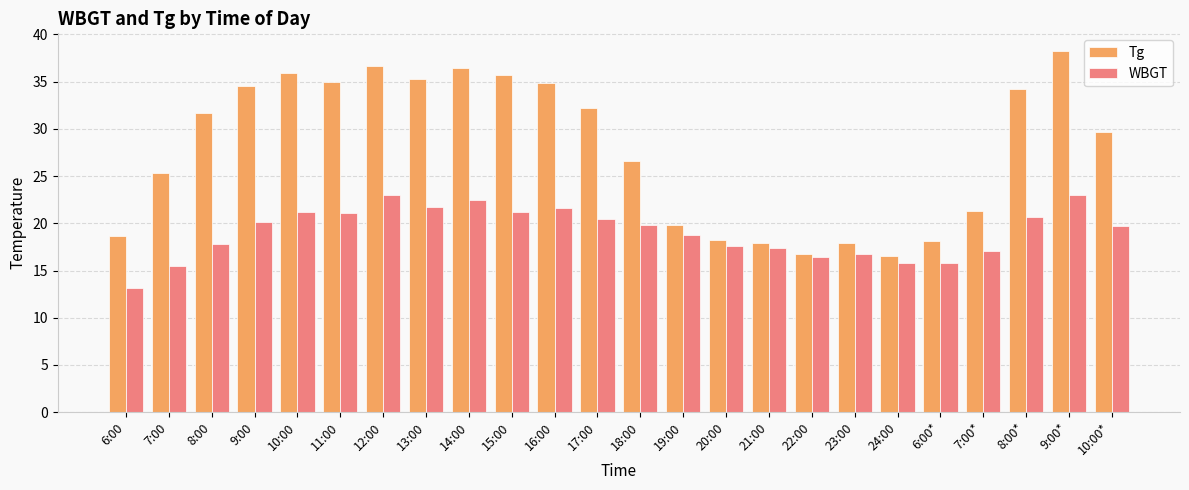

How many bars are there in total?

48